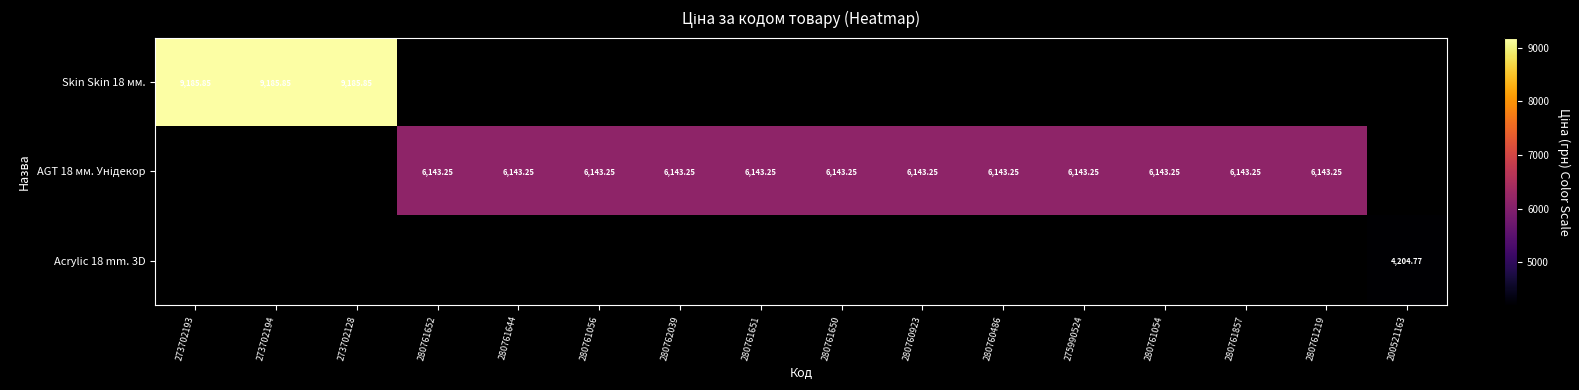

At how many categories does at least one series exceed 7160?

3